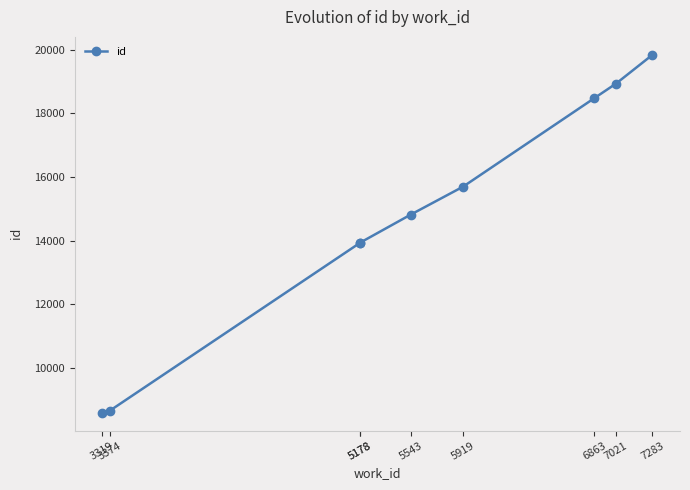

What is the minimum value shown in the chart?

8586